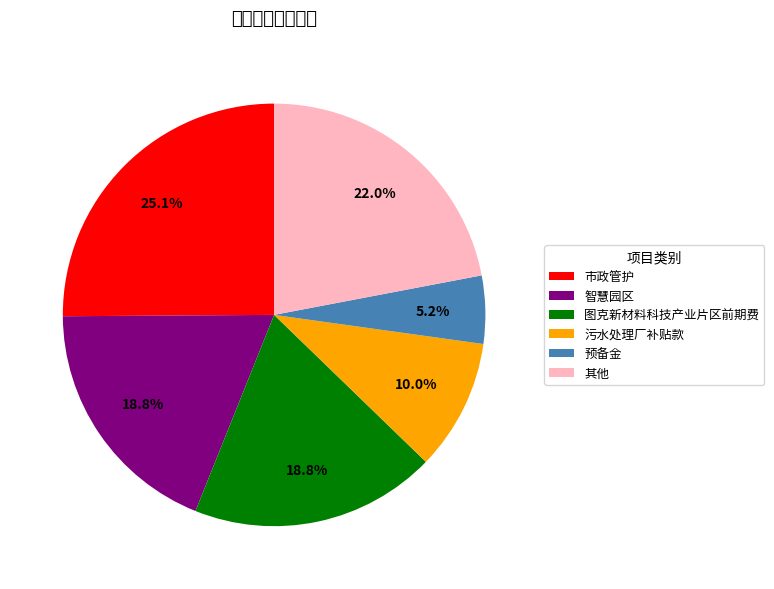

How many segments does this pie chart have?

6